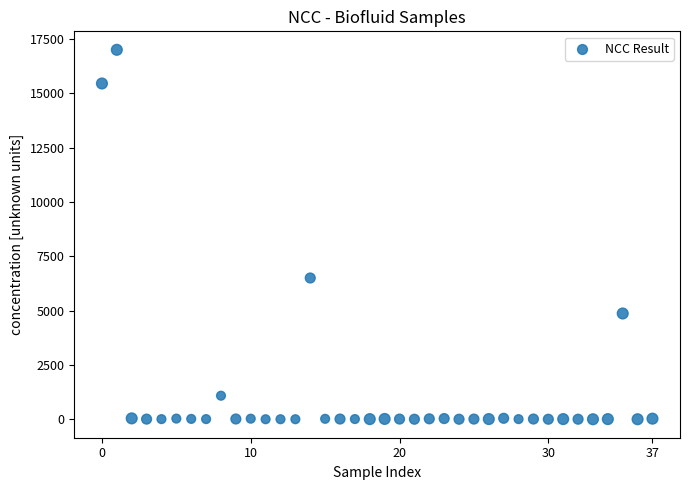

What Y value in the scatter plot is closest to 8500?

6500